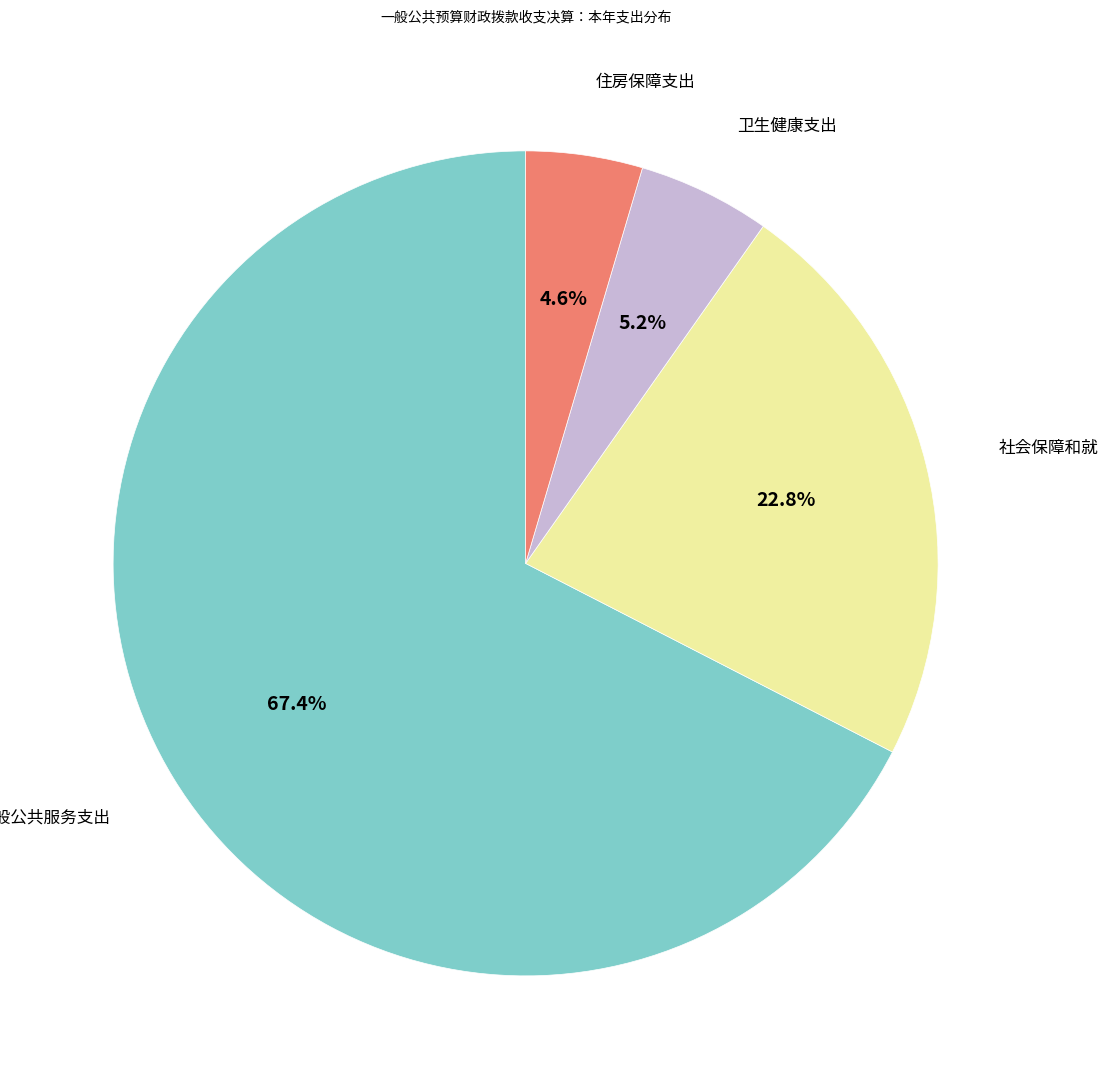

What is the ratio of the value at 卫生健康支出 to the value at 社会保障和就业支出?

0.2